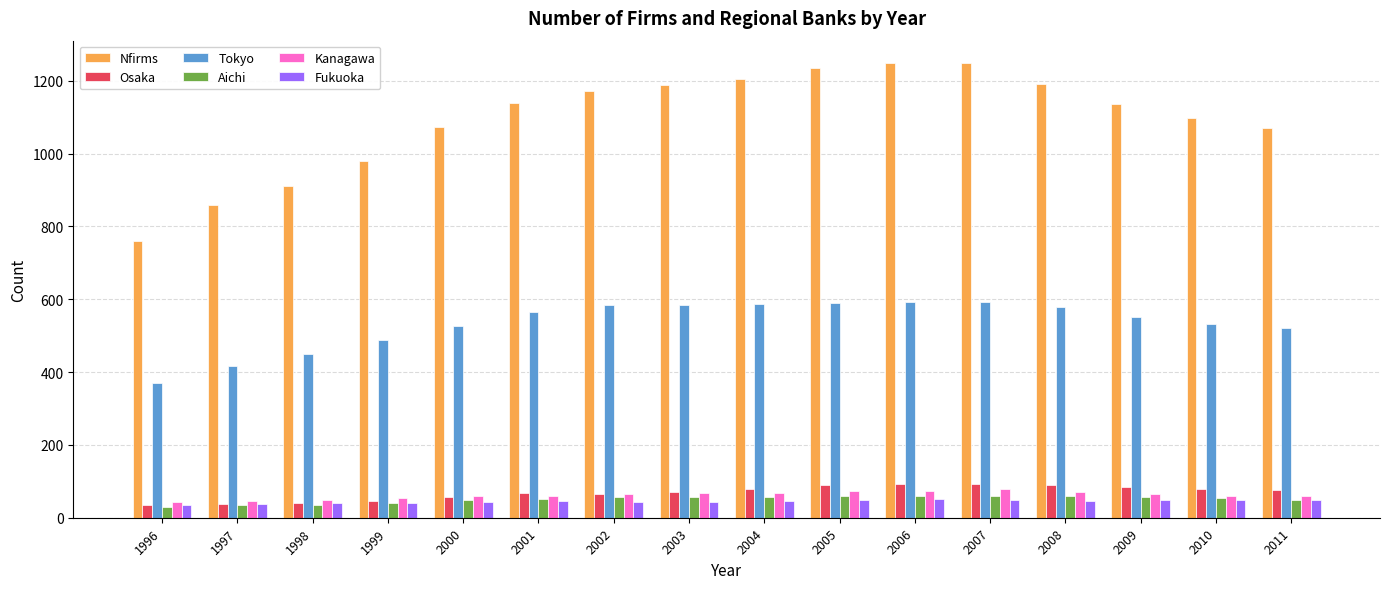

What is the maximum value for Fukuoka?

52